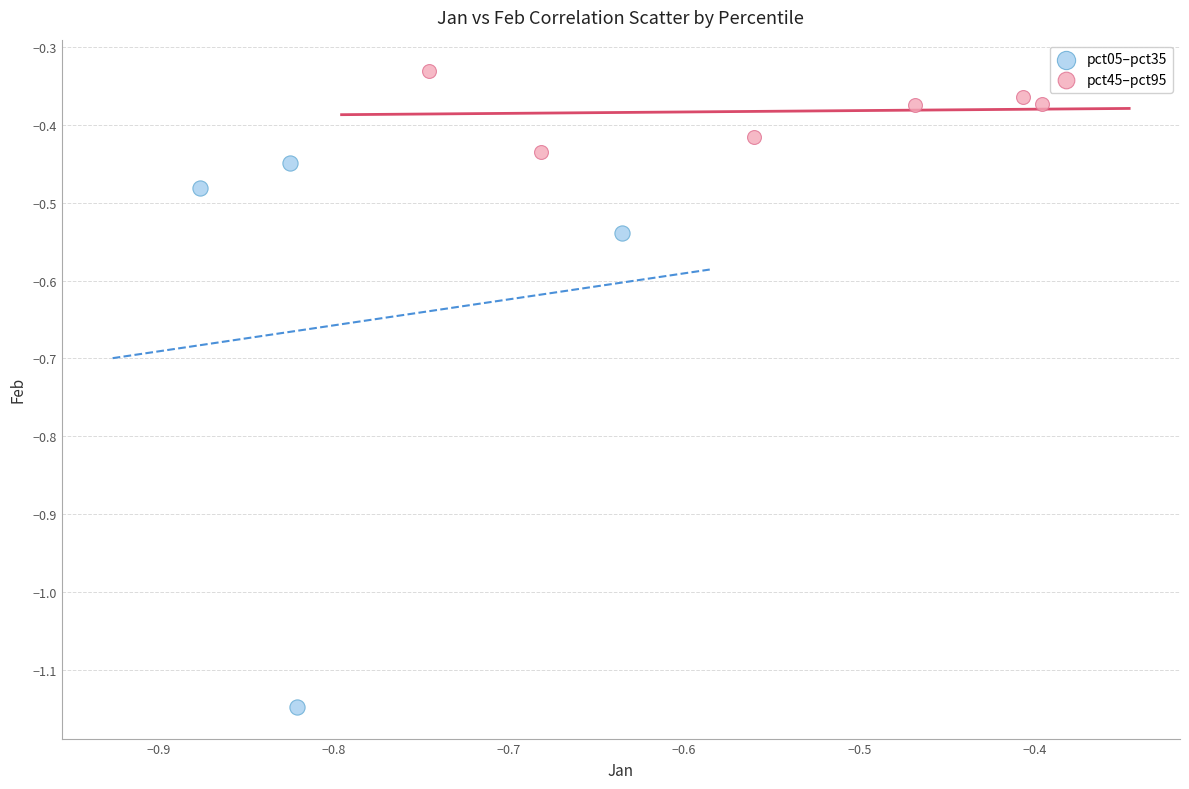

Which series has the largest Y range (max minus min)?

pct05–pct35